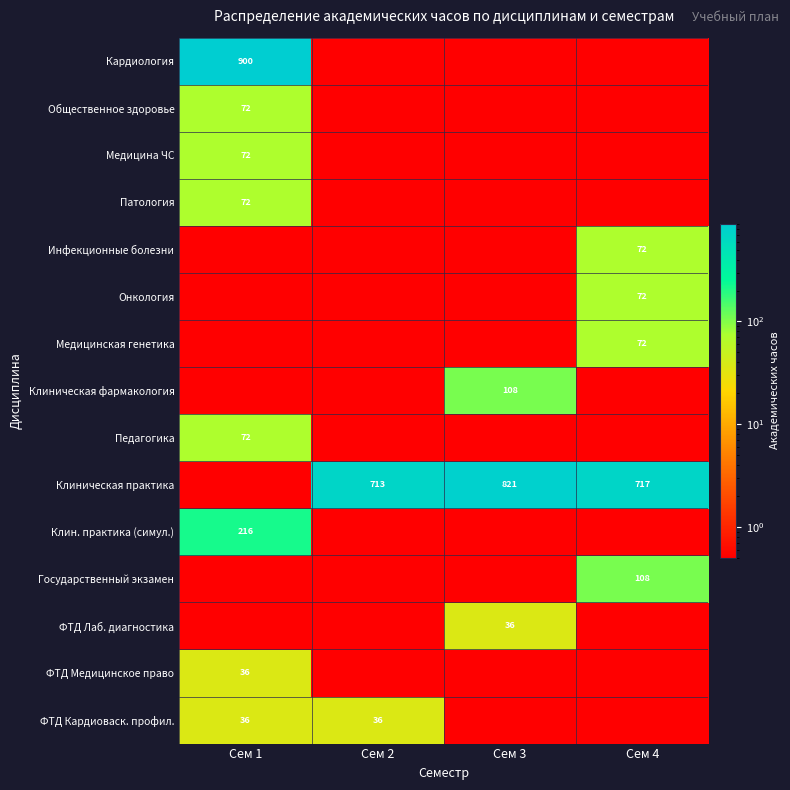

Between Сем 2 and Сем 4, which is larger?

Сем 2